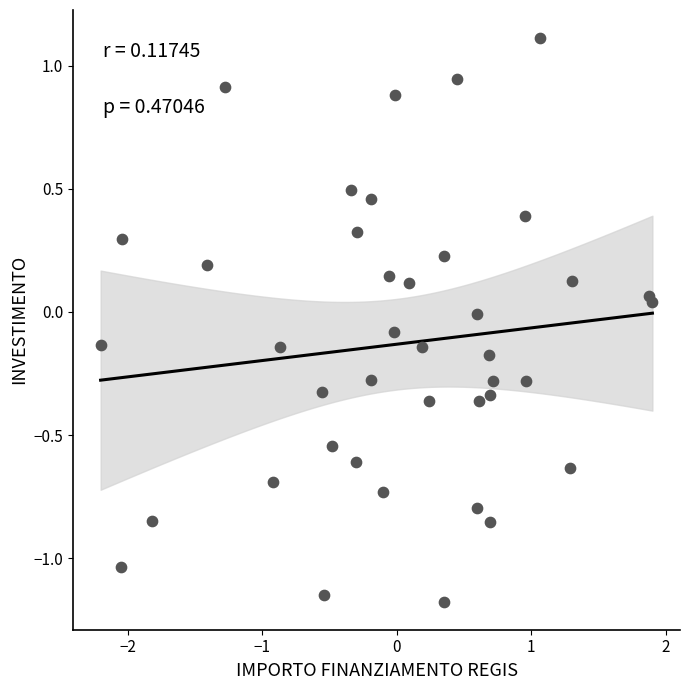

What is the range of Y values (max minus min)?

2.3